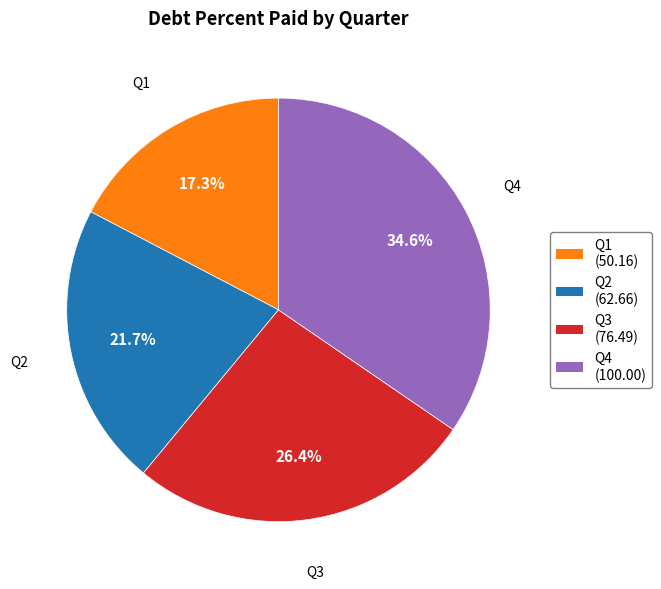

To the nearest percent, what is the difference between the largest and smallest slice percentages?

17%